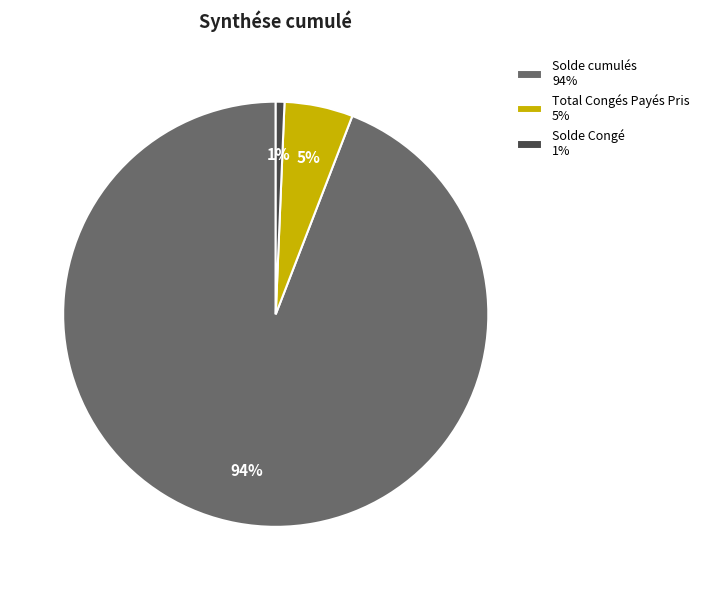

What is the largest slice in the pie chart?

Solde cumulés